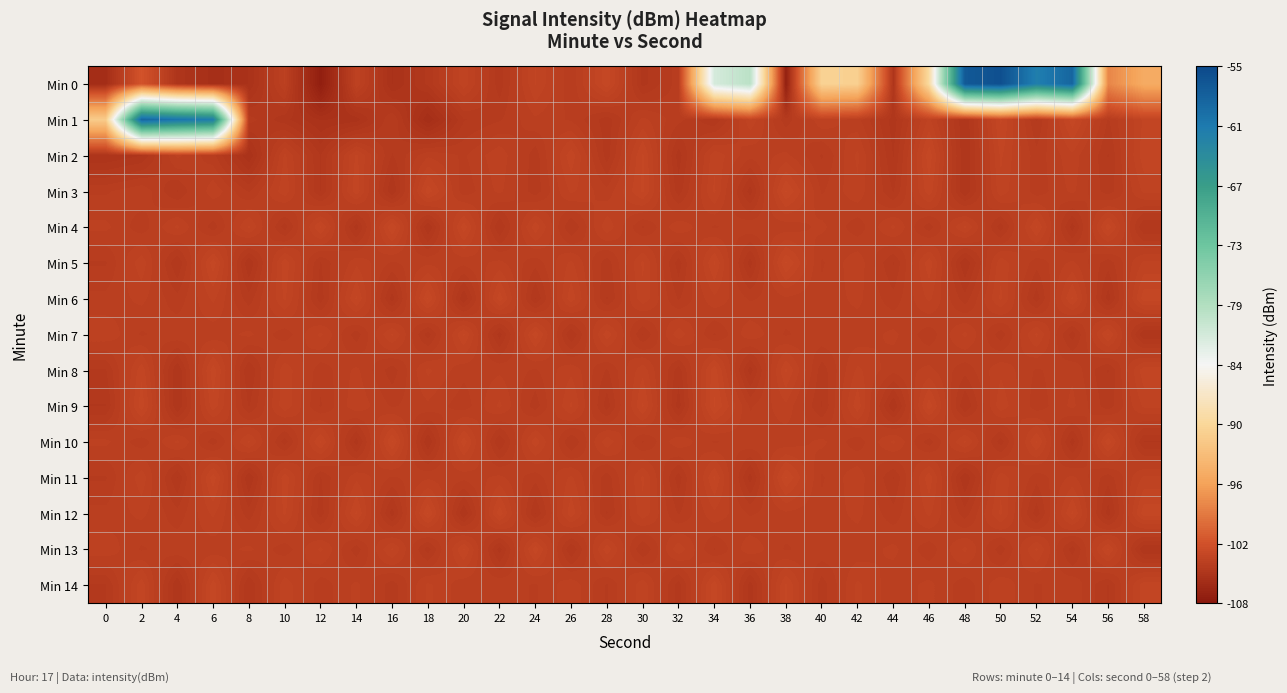

Reading left to right, extract all data points from this chart.

Min 0: 0=-105.8	2=-102.0	4=-105.0	6=-105.6	8=-105.3	10=-103.8	12=-107.3	14=-103.7	16=-105.3	18=-104.6	20=-103.5	22=-104.6	24=-103.4	26=-104.2	28=-103.1	30=-104.8	32=-104.2	34=-81.6	36=-79.3	38=-107.2	40=-90.8	42=-91.2	44=-105.0	46=-89.7	48=-57.0	50=-55.8	52=-61.5	54=-58.4	56=-98.3	58=-95.3
Min 1: 0=-91.6	2=-58.4	4=-60.1	6=-61.3	8=-104.4	10=-104.8	12=-105.3	14=-105.2	16=-104.3	18=-105.7	20=-104.5	22=-104.3	24=-103.9	26=-104.1	28=-104.6	30=-103.8	32=-104.2	34=-104.7	36=-103.5	38=-104.4	40=-103.7	42=-104.0	44=-104.8	46=-103.6	48=-104.9	50=-103.2	52=-104.5	54=-103.1	56=-104.3	58=-103.4
Min 2: 0=-105.1	2=-104.9	4=-103.8	6=-104.2	8=-105.3	10=-103.6	12=-104.7	14=-103.4	16=-104.5	18=-103.9	20=-104.1	22=-103.7	24=-104.4	26=-103.3	28=-104.6	30=-103.2	32=-104.8	34=-103.5	36=-104.0	38=-103.8	40=-104.3	42=-103.6	44=-104.7	46=-103.1	48=-104.9	50=-103.4	52=-104.2	54=-103.7	56=-104.5	58=-103.3
Min 3: 0=-104.1	2=-103.9	4=-104.5	6=-103.7	8=-104.3	10=-103.5	12=-104.7	14=-103.3	16=-104.9	18=-103.1	20=-104.2	22=-103.8	24=-104.4	26=-103.6	28=-104.0	30=-103.2	32=-104.6	34=-103.4	36=-104.8	38=-103.0	40=-104.1	42=-103.7	44=-104.5	46=-103.3	48=-104.9	50=-103.5	52=-104.2	54=-103.8	56=-104.4	58=-103.6
Min 4: 0=-103.8	2=-104.2	4=-103.6	6=-104.4	8=-103.4	10=-104.6	12=-103.2	14=-104.8	16=-103.0	18=-104.9	20=-103.1	22=-104.7	24=-103.3	26=-104.5	28=-103.5	30=-104.3	32=-103.7	34=-104.1	36=-103.9	38=-104.0	40=-103.8	42=-104.2	44=-103.6	46=-104.4	48=-103.4	50=-104.6	52=-103.2	54=-104.8	56=-103.1	58=-104.7
Min 5: 0=-104.3	2=-103.5	4=-104.7	6=-103.1	8=-104.9	10=-103.3	12=-104.5	14=-103.7	16=-104.1	18=-103.9	20=-104.0	22=-103.8	24=-104.2	26=-103.6	28=-104.4	30=-103.4	32=-104.6	34=-103.2	36=-104.8	38=-103.0	40=-104.1	42=-103.7	44=-104.5	46=-103.3	48=-104.9	50=-103.5	52=-104.2	54=-103.8	56=-104.4	58=-103.6
Min 6: 0=-104.0	2=-103.8	4=-104.2	6=-103.6	8=-104.4	10=-103.4	12=-104.6	14=-103.2	16=-104.8	18=-103.0	20=-104.9	22=-103.1	24=-104.7	26=-103.3	28=-104.5	30=-103.5	32=-104.3	34=-103.7	36=-104.1	38=-103.9	40=-104.0	42=-103.8	44=-104.2	46=-103.6	48=-104.4	50=-103.4	52=-104.6	54=-103.2	56=-104.8	58=-103.1
Min 7: 0=-103.7	2=-104.1	4=-103.9	6=-104.0	8=-103.8	10=-104.2	12=-103.6	14=-104.4	16=-103.4	18=-104.6	20=-103.2	22=-104.8	24=-103.1	26=-104.7	28=-103.3	30=-104.5	32=-103.5	34=-104.3	36=-103.7	38=-104.1	40=-103.9	42=-104.0	44=-103.8	46=-104.2	48=-103.6	50=-104.4	52=-103.4	54=-104.6	56=-103.2	58=-104.9
Min 8: 0=-104.5	2=-103.3	4=-104.9	6=-103.1	8=-104.7	10=-103.5	12=-104.2	14=-103.8	16=-104.4	18=-103.6	20=-104.0	22=-103.9	24=-104.1	26=-103.7	28=-104.3	30=-103.5	32=-104.6	34=-103.1	36=-104.8	38=-103.2	40=-104.4	42=-103.6	44=-104.0	46=-103.8	48=-104.2	50=-103.7	52=-104.1	54=-103.9	56=-104.5	58=-103.3
Min 9: 0=-104.7	2=-103.1	4=-104.9	6=-103.3	8=-104.5	10=-103.5	12=-104.3	14=-103.7	16=-104.1	18=-103.9	20=-104.2	22=-103.6	24=-104.4	26=-103.4	28=-104.6	30=-103.2	32=-104.8	34=-103.0	36=-104.1	38=-103.7	40=-104.5	42=-103.3	44=-104.9	46=-103.1	48=-104.7	50=-103.5	52=-104.2	54=-103.8	56=-104.4	58=-103.6
Min 10: 0=-103.8	2=-104.2	4=-103.6	6=-104.4	8=-103.4	10=-104.6	12=-103.2	14=-104.8	16=-103.0	18=-104.9	20=-103.1	22=-104.7	24=-103.3	26=-104.5	28=-103.5	30=-104.3	32=-103.7	34=-104.1	36=-103.9	38=-104.0	40=-103.8	42=-104.2	44=-103.6	46=-104.4	48=-103.4	50=-104.6	52=-103.2	54=-104.8	56=-103.1	58=-104.7
Min 11: 0=-104.3	2=-103.5	4=-104.7	6=-103.1	8=-104.9	10=-103.3	12=-104.5	14=-103.7	16=-104.1	18=-103.9	20=-104.0	22=-103.8	24=-104.2	26=-103.6	28=-104.4	30=-103.4	32=-104.6	34=-103.2	36=-104.8	38=-103.0	40=-104.1	42=-103.7	44=-104.5	46=-103.3	48=-104.9	50=-103.5	52=-104.2	54=-103.8	56=-104.4	58=-103.6
Min 12: 0=-104.0	2=-103.8	4=-104.2	6=-103.6	8=-104.4	10=-103.4	12=-104.6	14=-103.2	16=-104.8	18=-103.0	20=-104.9	22=-103.1	24=-104.7	26=-103.3	28=-104.5	30=-103.5	32=-104.3	34=-103.7	36=-104.1	38=-103.9	40=-104.0	42=-103.8	44=-104.2	46=-103.6	48=-104.4	50=-103.4	52=-104.6	54=-103.2	56=-104.8	58=-103.1
Min 13: 0=-103.7	2=-104.1	4=-103.9	6=-104.0	8=-103.8	10=-104.2	12=-103.6	14=-104.4	16=-103.4	18=-104.6	20=-103.2	22=-104.8	24=-103.1	26=-104.7	28=-103.3	30=-104.5	32=-103.5	34=-104.3	36=-103.7	38=-104.1	40=-103.9	42=-104.0	44=-103.8	46=-104.2	48=-103.6	50=-104.4	52=-103.4	54=-104.6	56=-103.2	58=-104.9
Min 14: 0=-104.5	2=-103.3	4=-104.9	6=-103.1	8=-104.7	10=-103.5	12=-104.2	14=-103.8	16=-104.4	18=-103.6	20=-104.0	22=-103.9	24=-104.1	26=-103.7	28=-104.3	30=-103.5	32=-104.6	34=-103.1	36=-104.8	38=-103.2	40=-104.4	42=-103.6	44=-104.0	46=-103.8	48=-104.2	50=-103.7	52=-104.1	54=-103.9	56=-104.5	58=-103.3